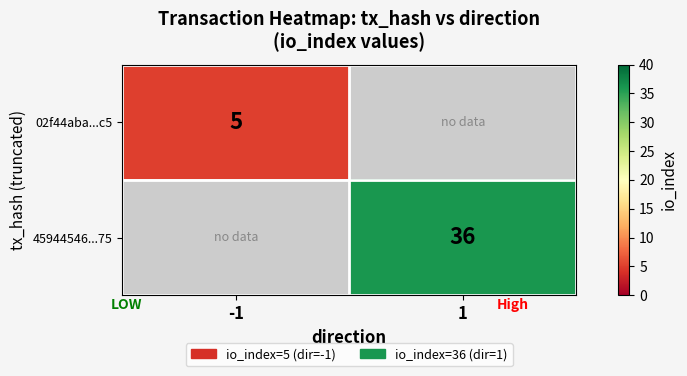

What is the greatest value displayed?

36.0